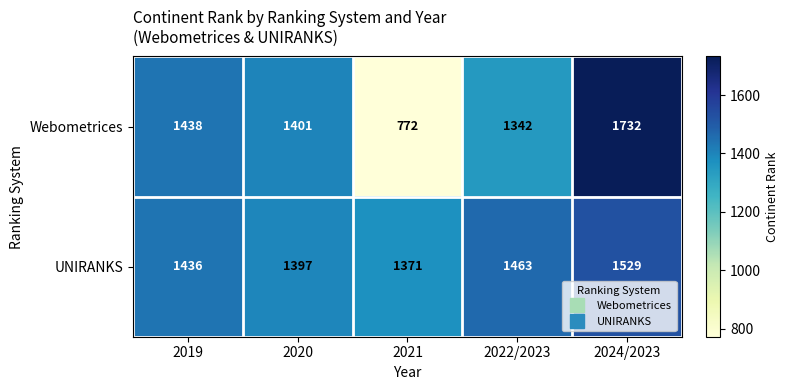

The UNIRANKS series shows 1436 at 2019. True or false?

True